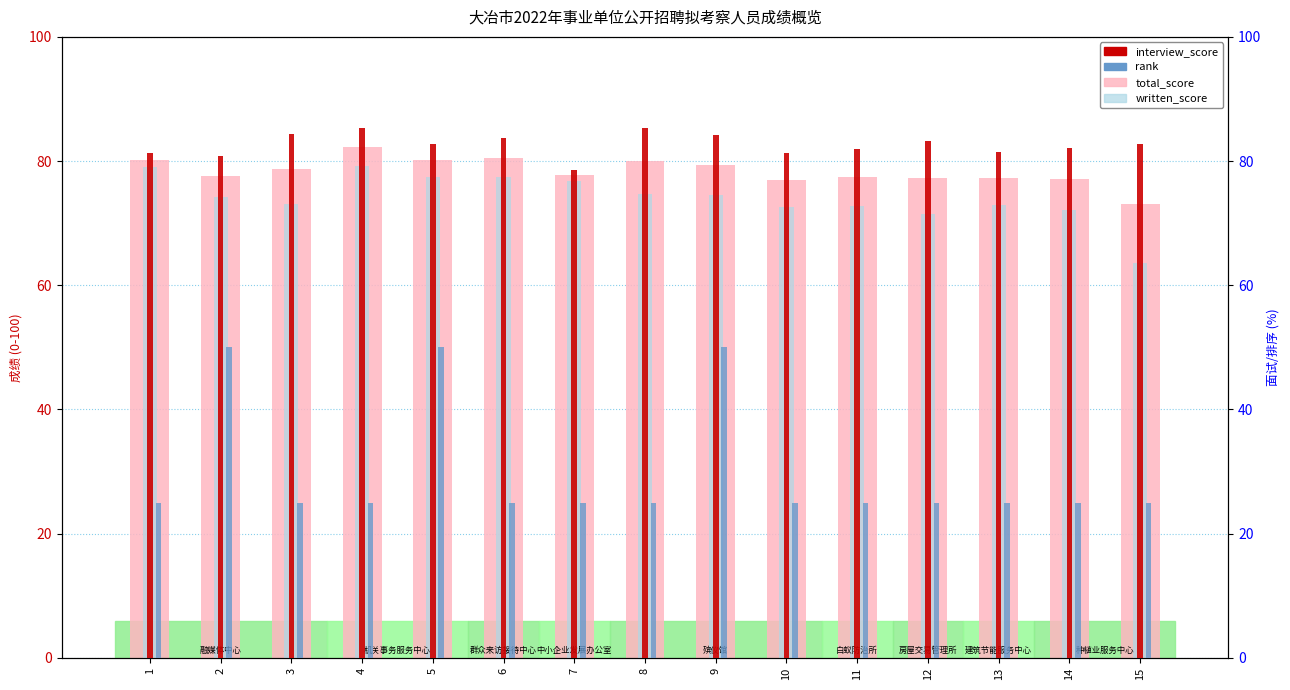

Reading left to right, what are all the values shown in this chart?

total_score: 1=80.2	2=77.5	3=78.8	4=82.2	5=80.1	6=80.5	7=77.7	8=80.0	9=79.4	10=77.0	11=77.4	12=77.3	13=77.2	14=77.1	15=73.2
written_score: 1=79.1	2=74.2	3=73.1	4=79.2	5=77.4	6=77.4	7=76.9	8=74.7	9=74.6	10=72.7	11=72.7	12=71.4	13=73.0	14=72.1	15=63.6
interview_score: 1=81.3	2=80.9	3=84.4	4=85.3	5=82.8	6=83.6	7=78.5	8=85.3	9=84.3	10=81.3	11=82.0	12=83.2	13=81.5	14=82.1	15=82.8
rank: 1=25.0	2=50.0	3=25.0	4=25.0	5=50.0	6=25.0	7=25.0	8=25.0	9=50.0	10=25.0	11=25.0	12=25.0	13=25.0	14=25.0	15=25.0